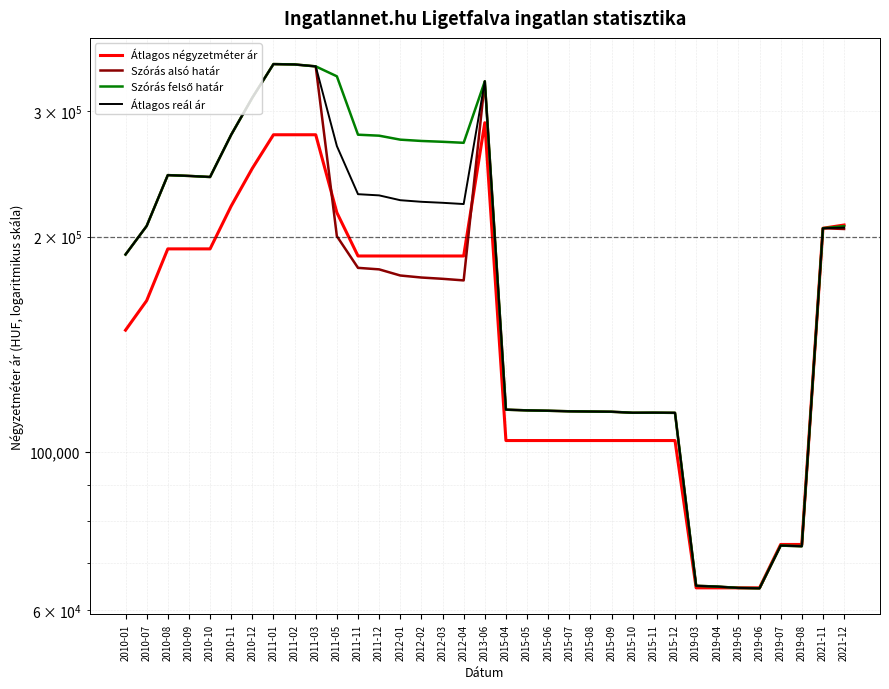

What is the total value across all series at 2010-10?

919621